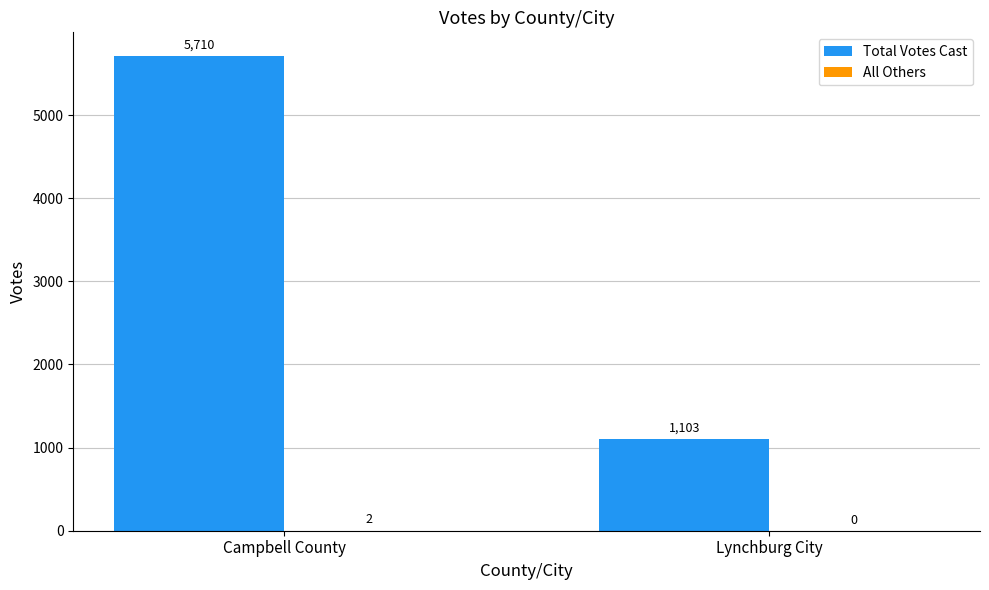

Between Campbell County and Lynchburg City, which series saw the biggest shift?

Total Votes Cast